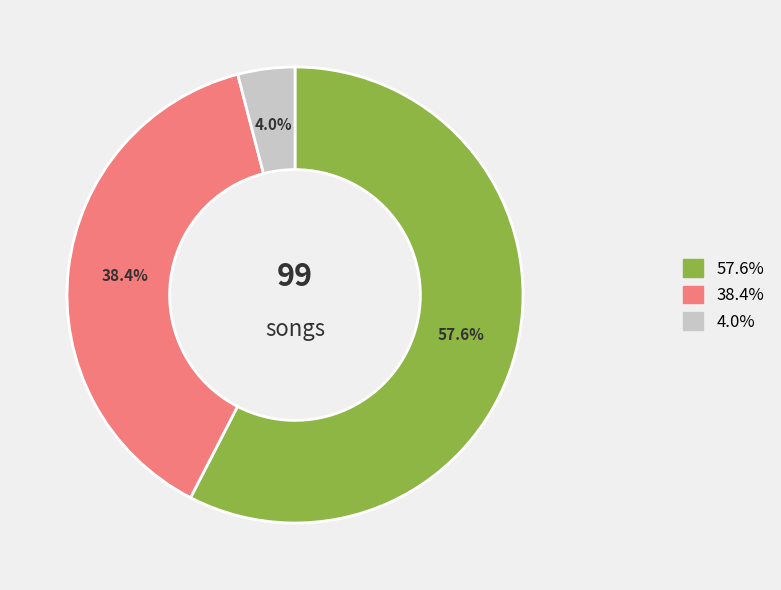

Does any single category account for the majority?

Yes